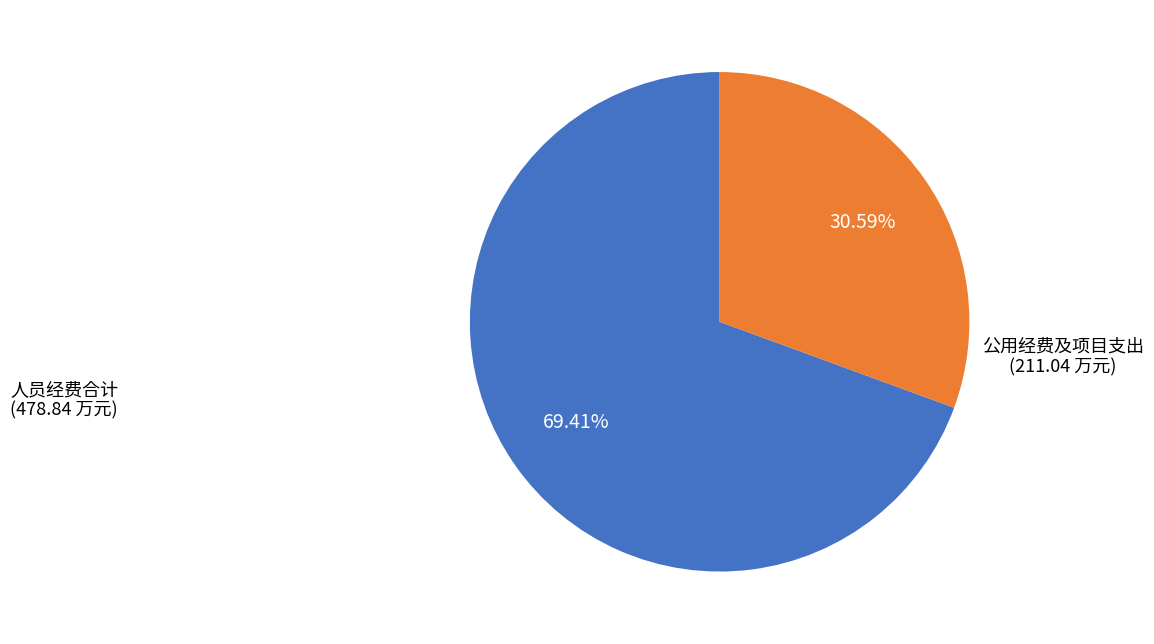

Is there a majority slice in this chart?

Yes